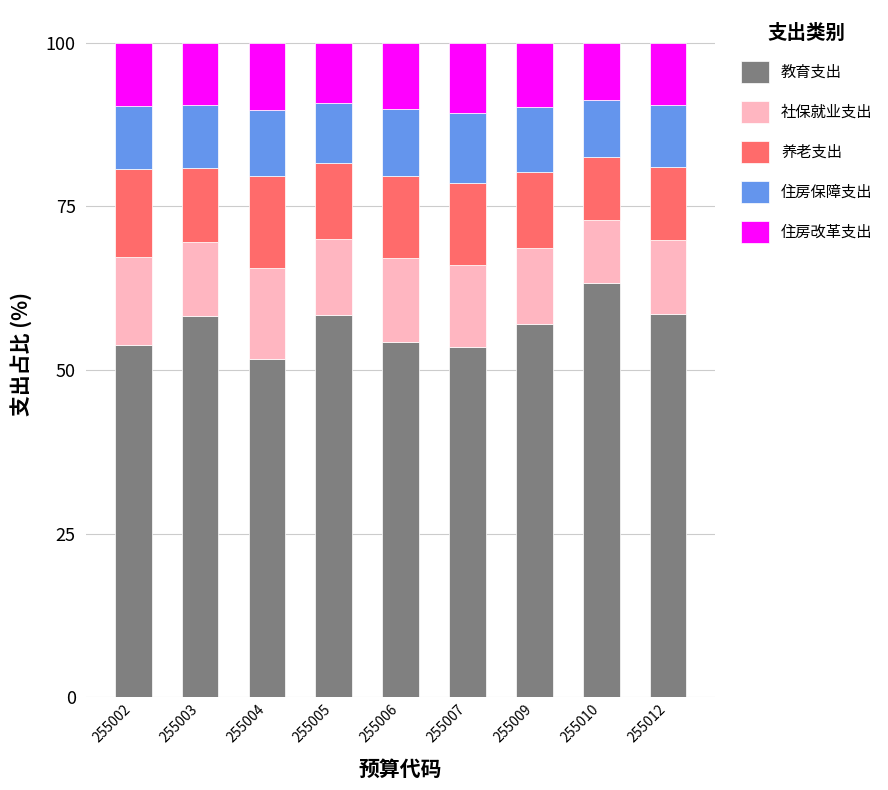

How many bars are there in total?

9